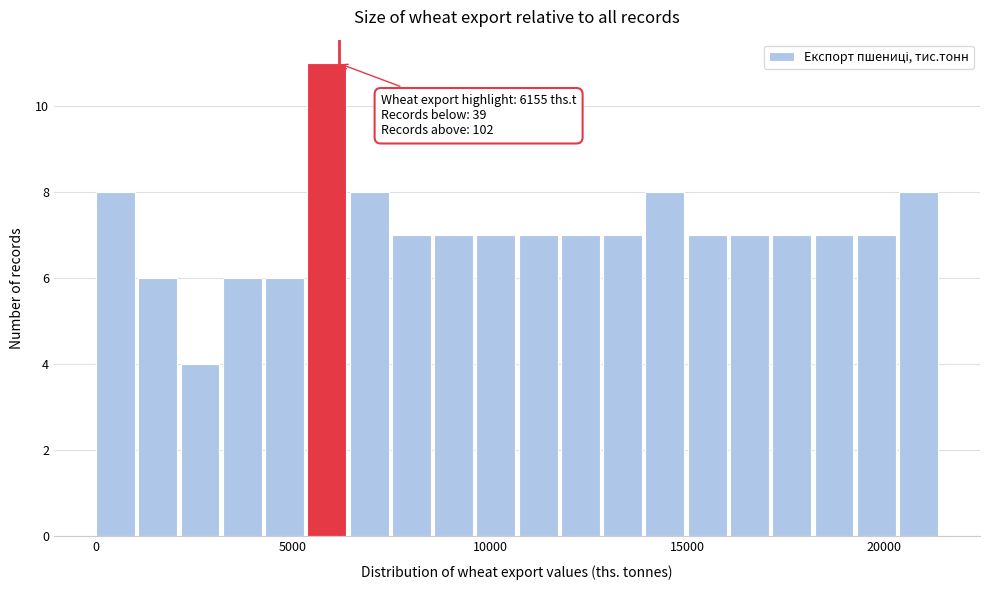

Read against the x-axis, roughly where is the centre of the tallest bar?

6000